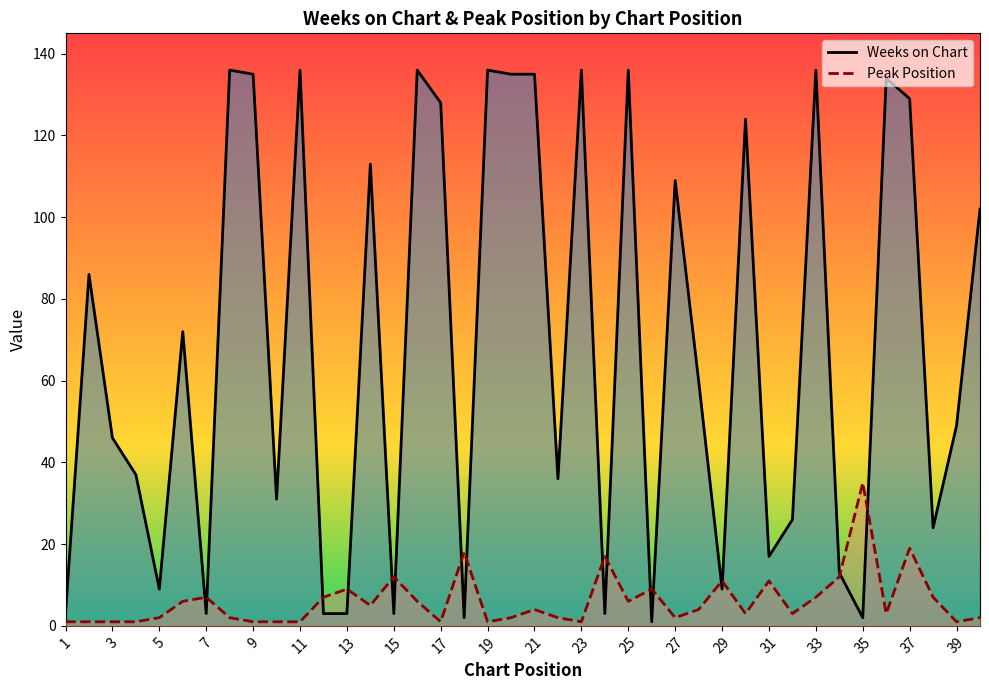

What is the maximum value shown in the chart?

136